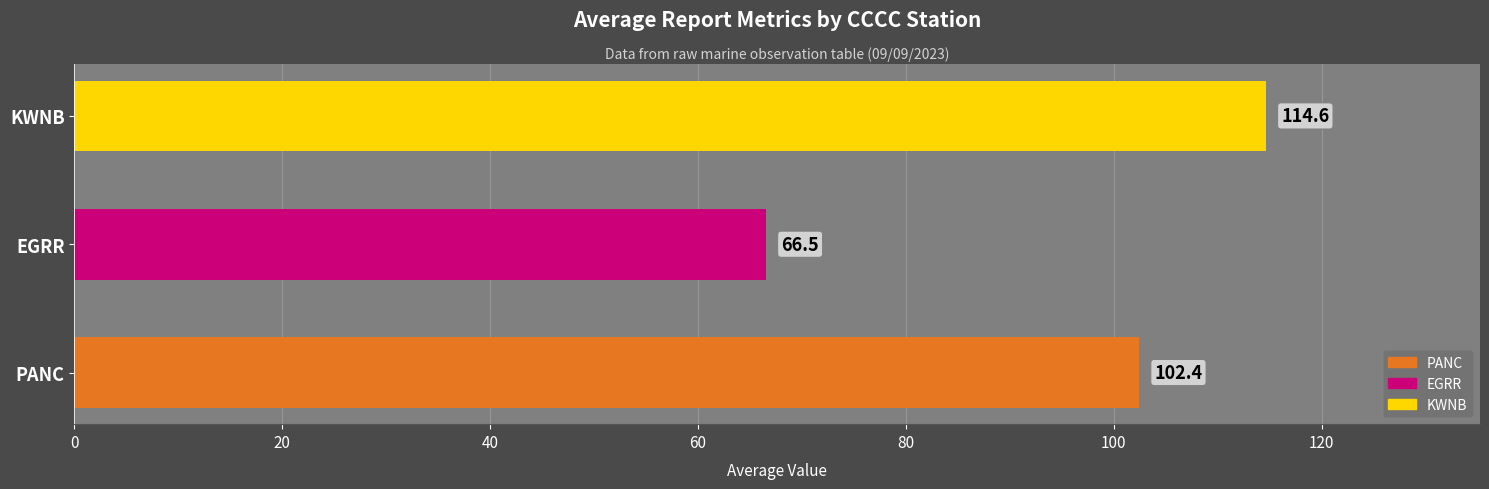

The value at EGRR is 66.5. True or false?

True